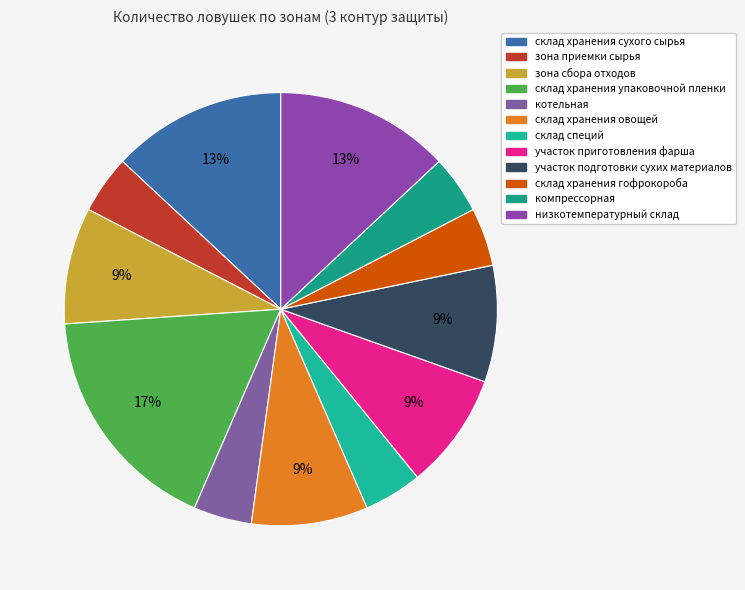

Count the number of slices in the pie.

12